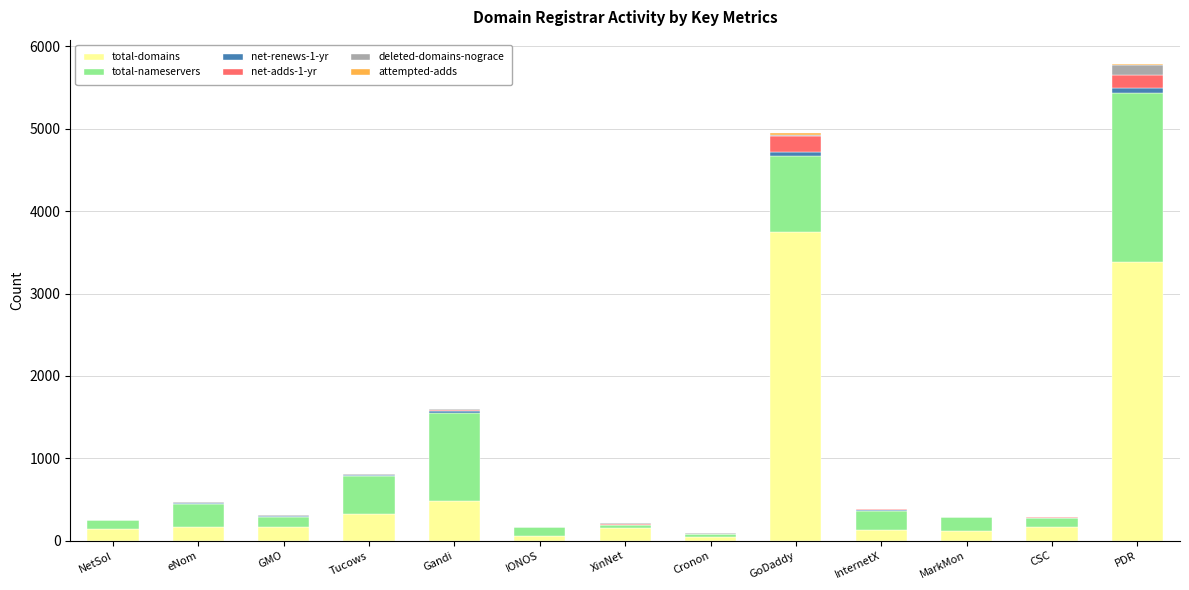

Does the chart contain stacked bars?

Yes